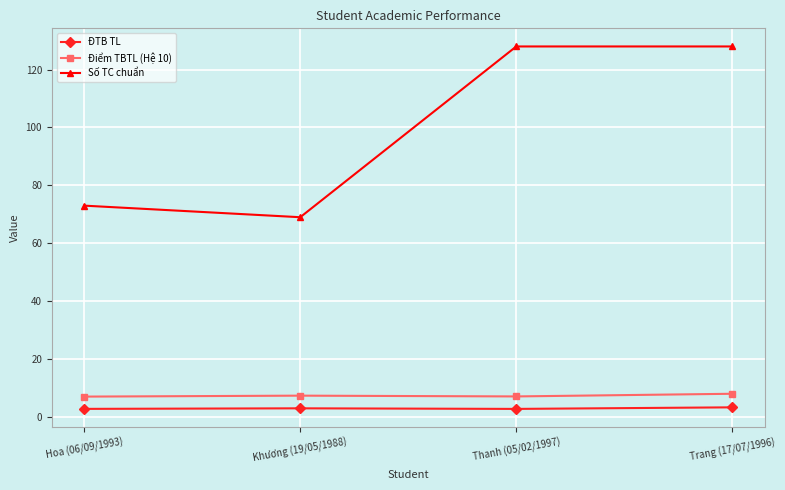

Which series changed the most between Hoa (06/09/1993) and Thanh (05/02/1997)?

Số TC chuẩn